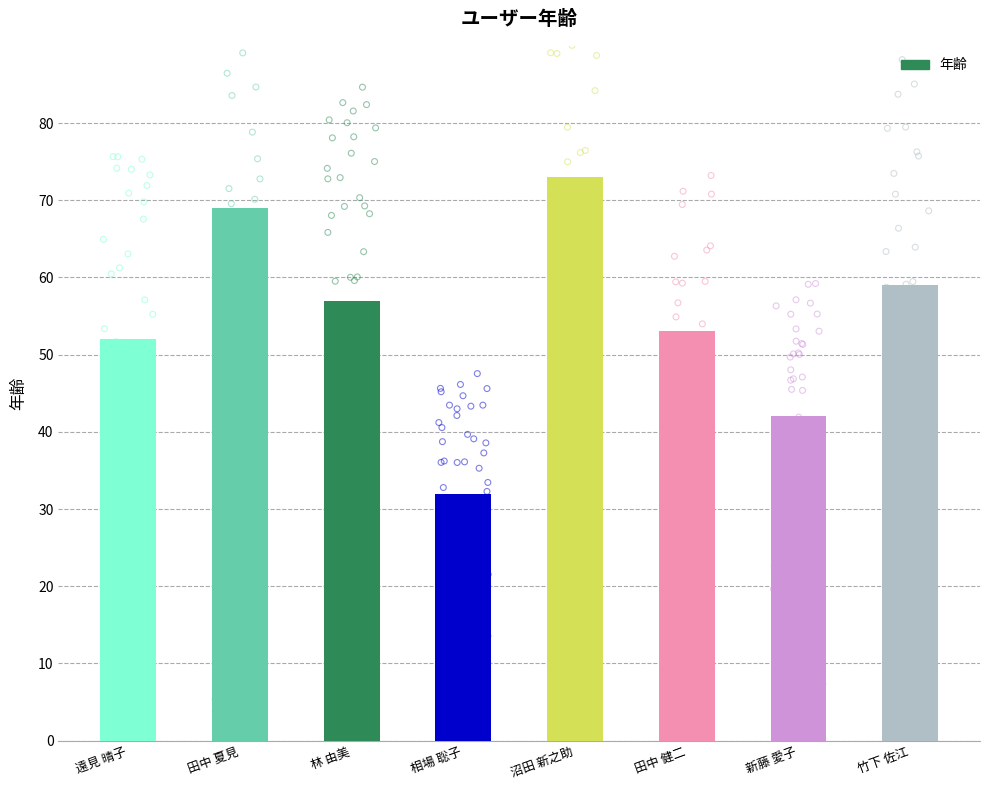

Approximately how many times larger is the value at 新藤 愛子 compared to 沼田 新之助?

0.6